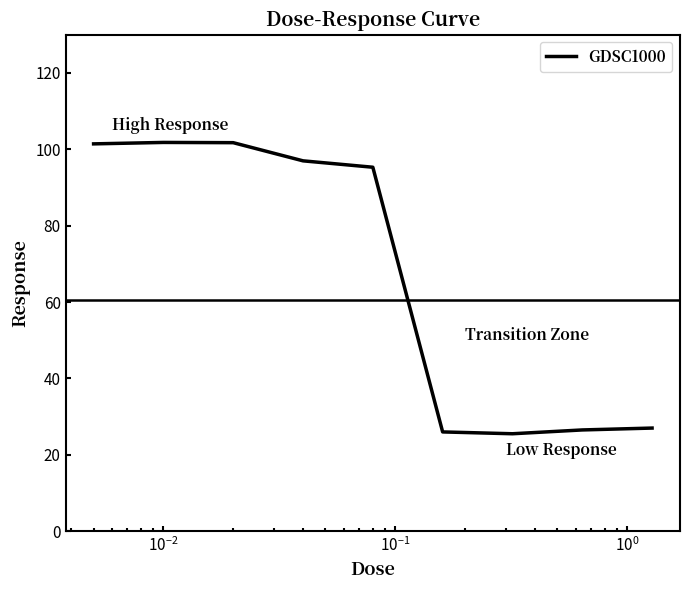

What is the smallest value displayed?

25.5